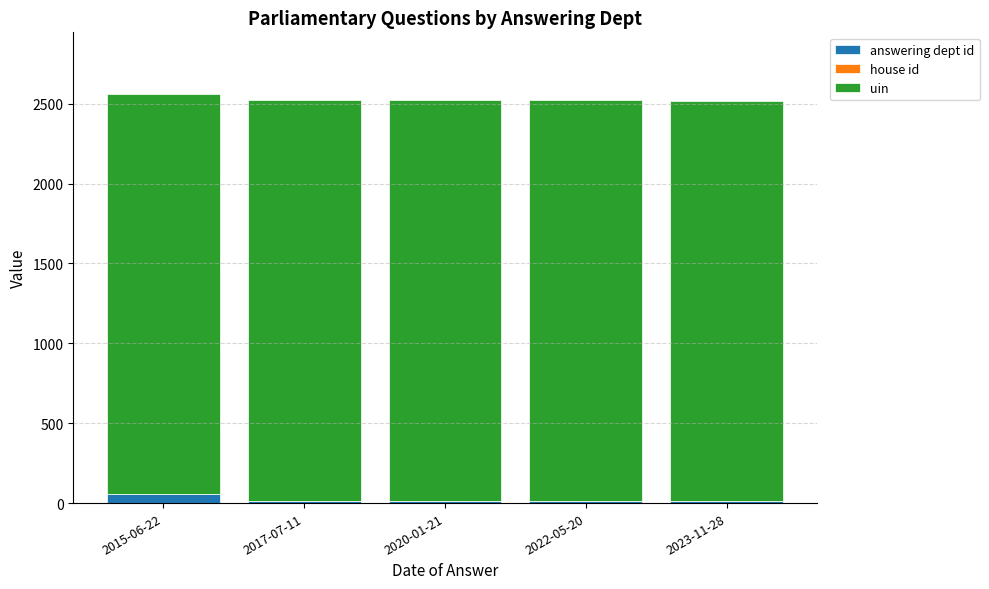

What is the sum of all answering dept id values?

106